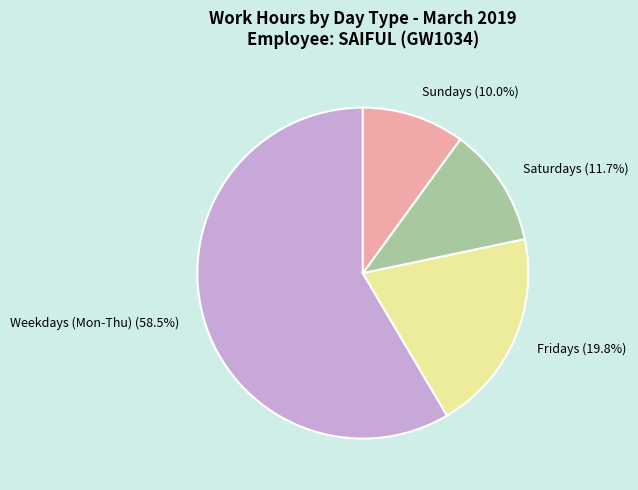

What is the largest slice in the pie chart?

Weekdays (Mon-Thu) (58.5%)